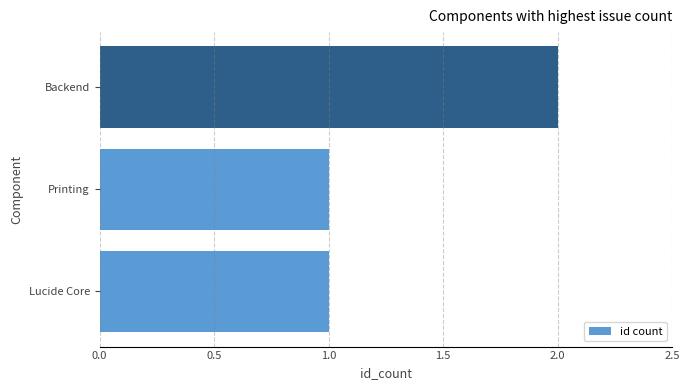

What is the sum of all values?

4